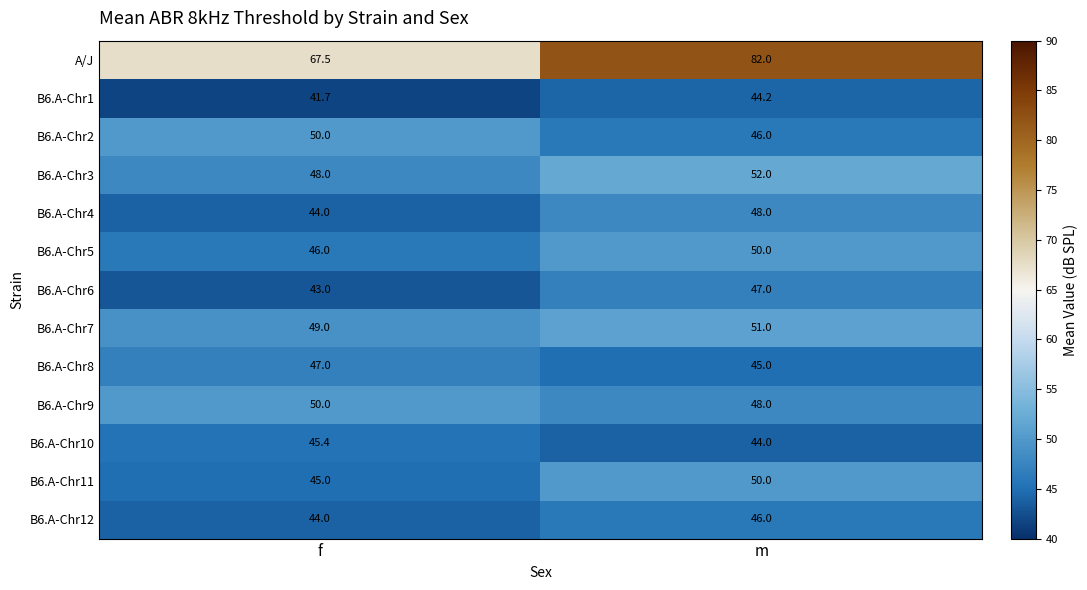

What is the difference between the maximum and minimum values in the B6.A-Chr12 series?

2.0